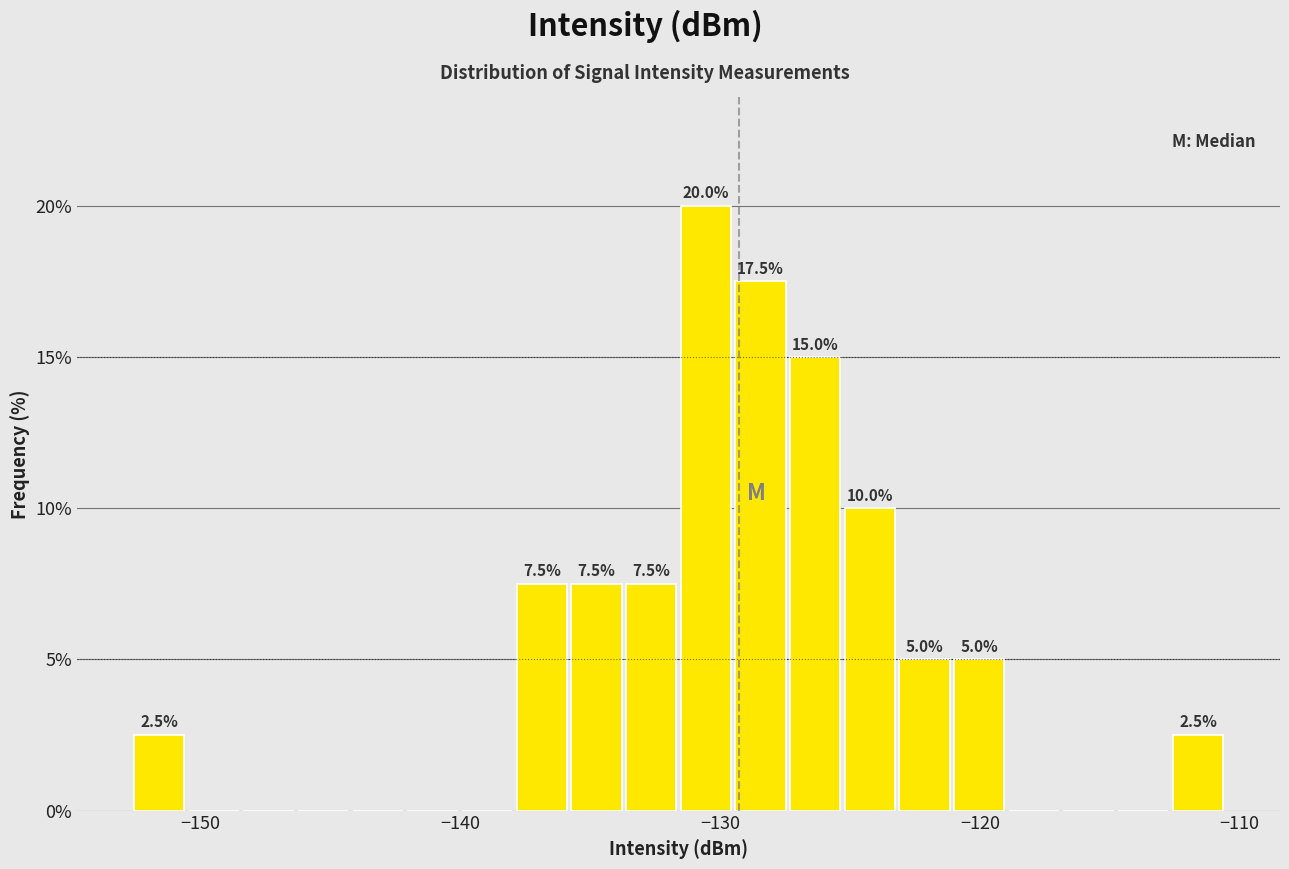

Around what value on the x-axis is the tallest bar? Give the approximate position of its centre, as read against the axis.

-131